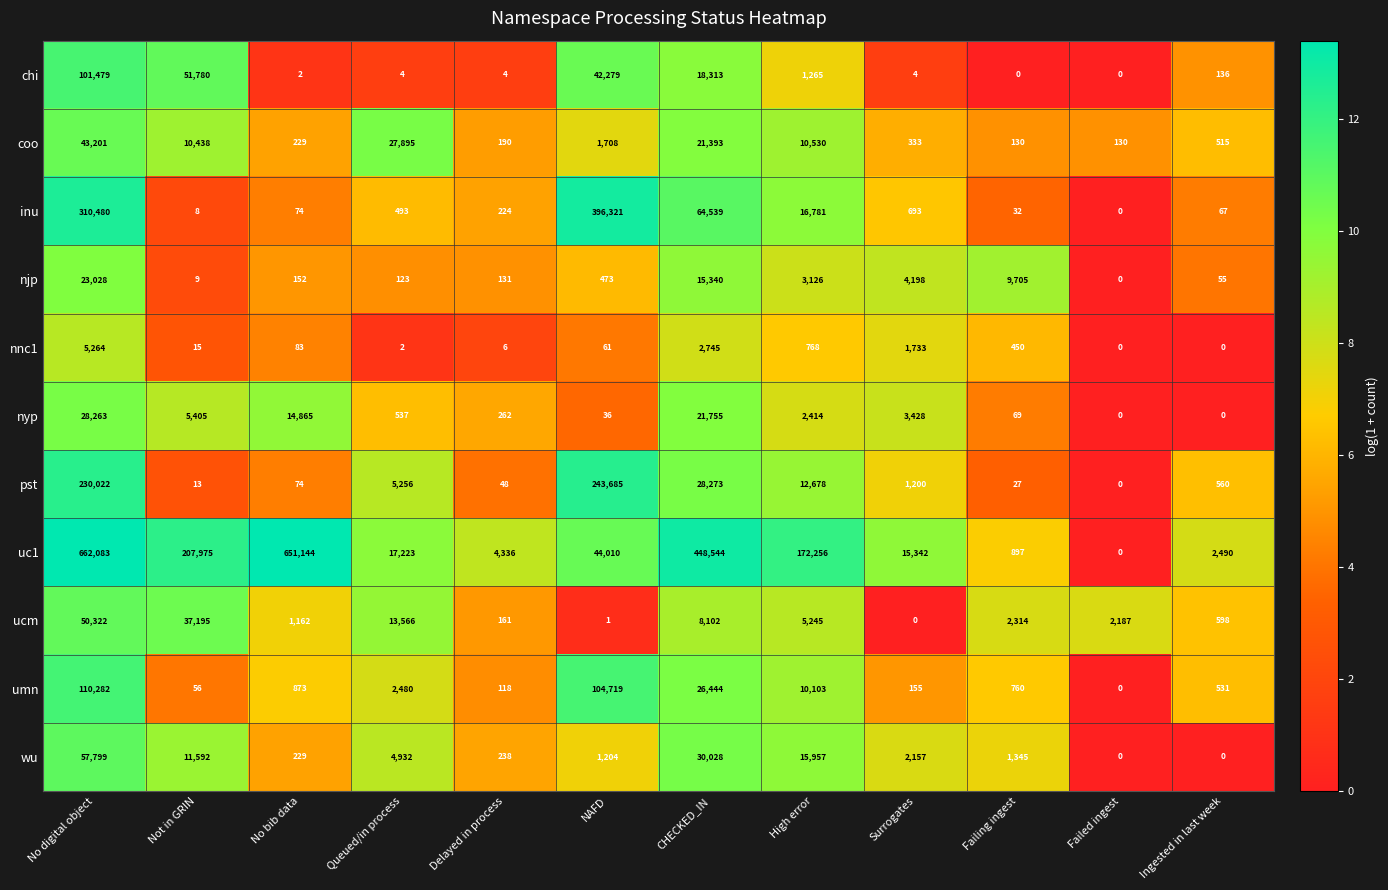

What is the difference between the maximum and minimum values in the inu series?

396321